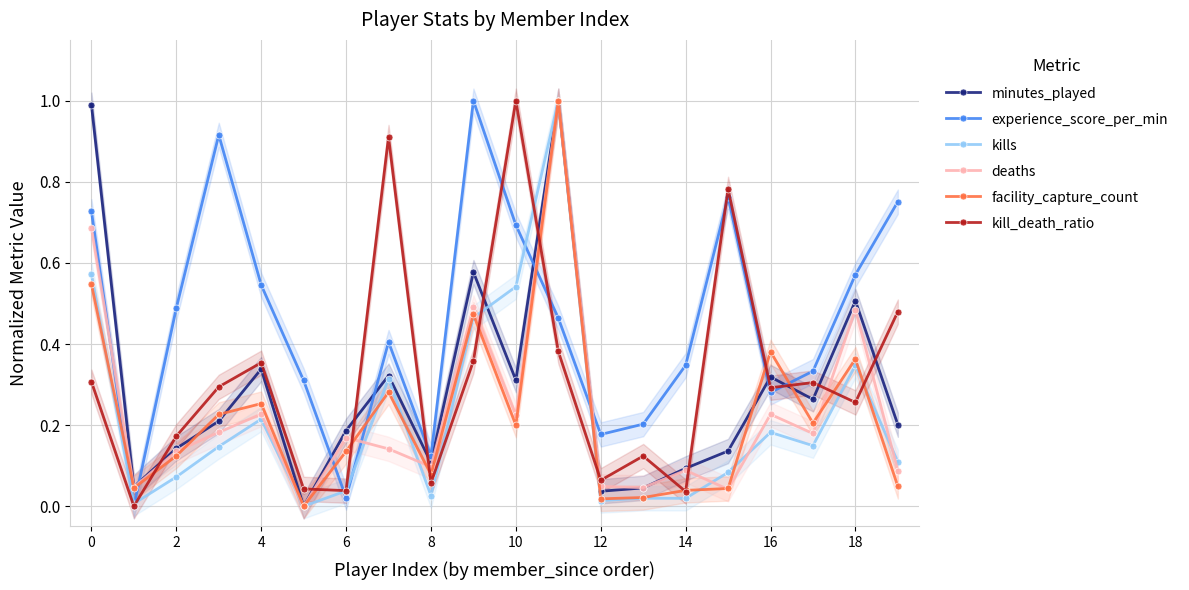

Which series has the widest spread of values?

minutes_played